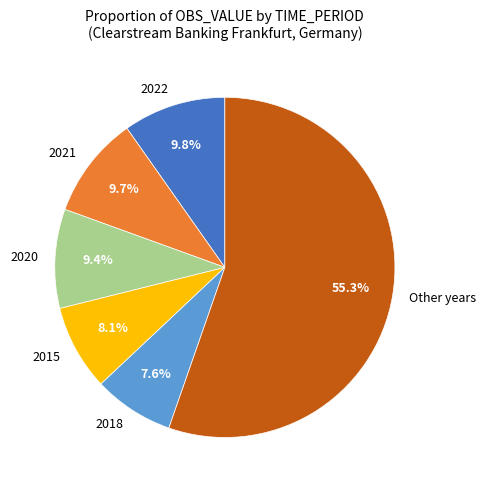

Is 2018 the majority of the pie?

No